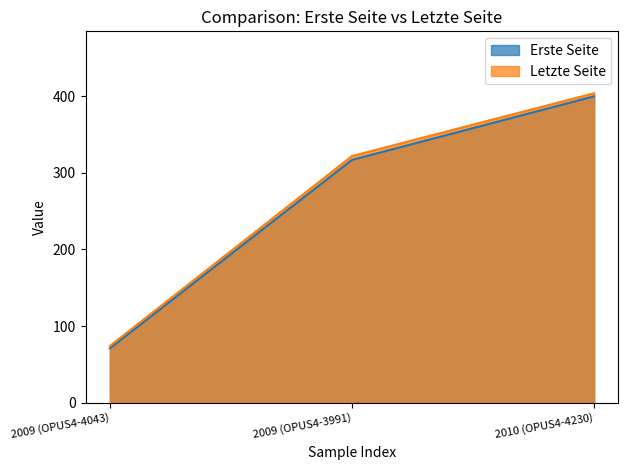

Reading left to right, list all the values displayed in this chart.

Erste Seite: 2009 (OPUS4-4043)=71	2009 (OPUS4-3991)=317	2010 (OPUS4-4230)=400
Letzte Seite: 2009 (OPUS4-4043)=74	2009 (OPUS4-3991)=322	2010 (OPUS4-4230)=404